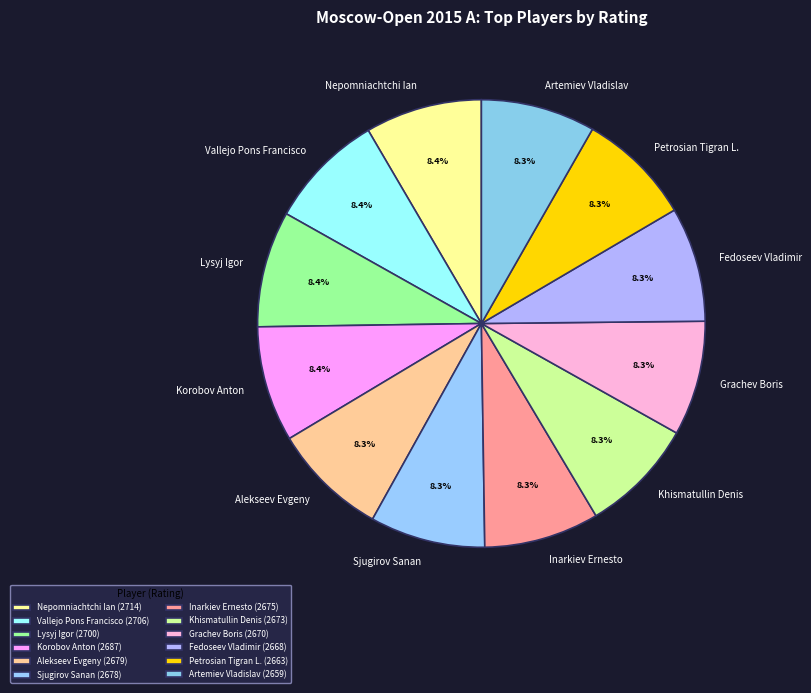

To the nearest percent, what percentage of the pie is Grachev Boris?

8%